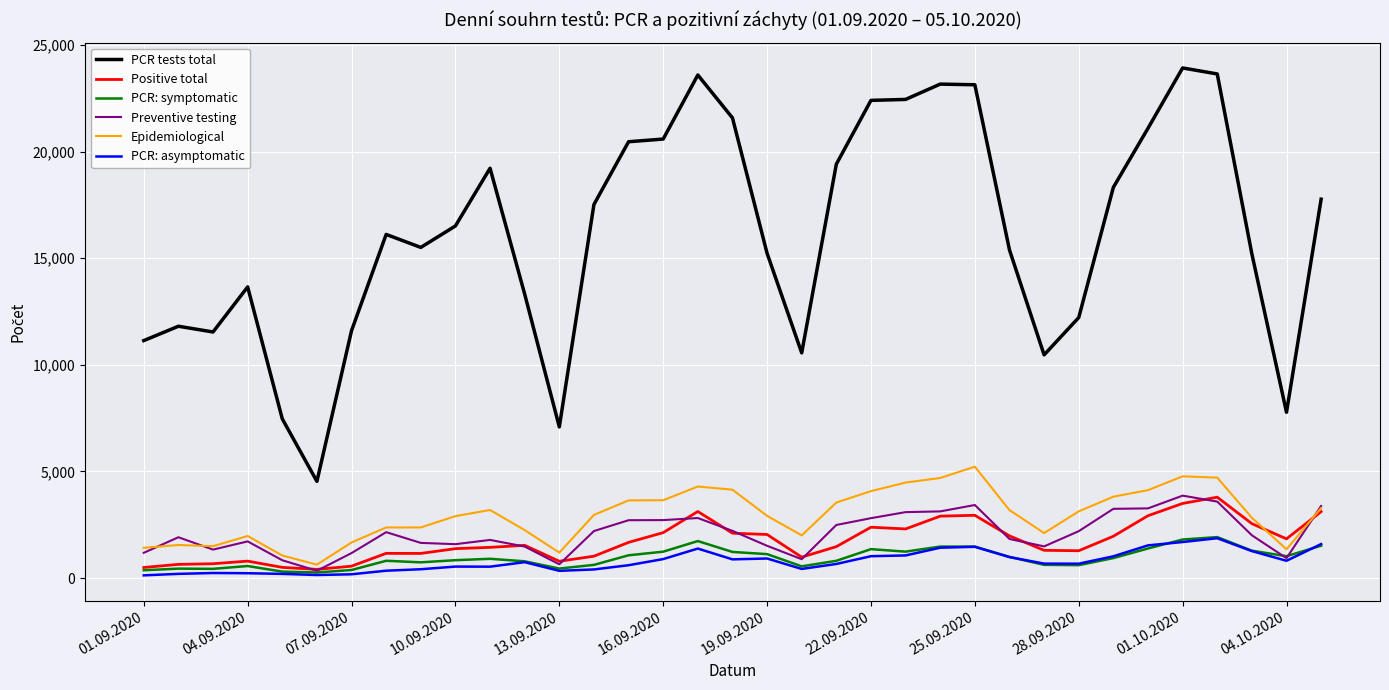

Which series has the largest range (max minus min)?

PCR tests total